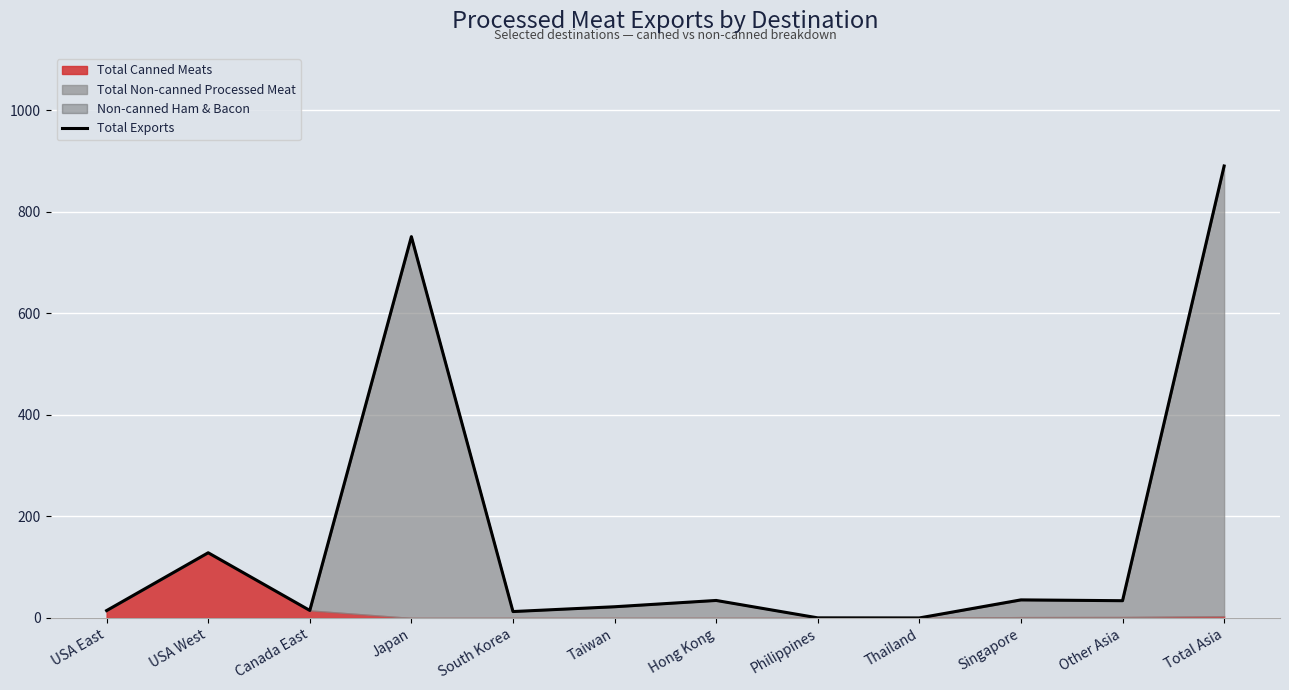

Between Thailand and South Korea, which is larger?

South Korea